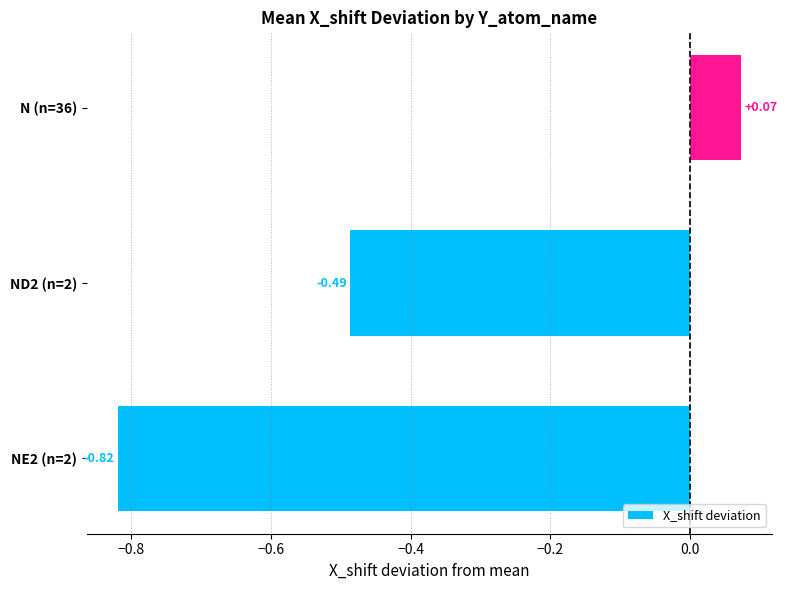

Are the bars grouped side by side (vs. stacked)?

No